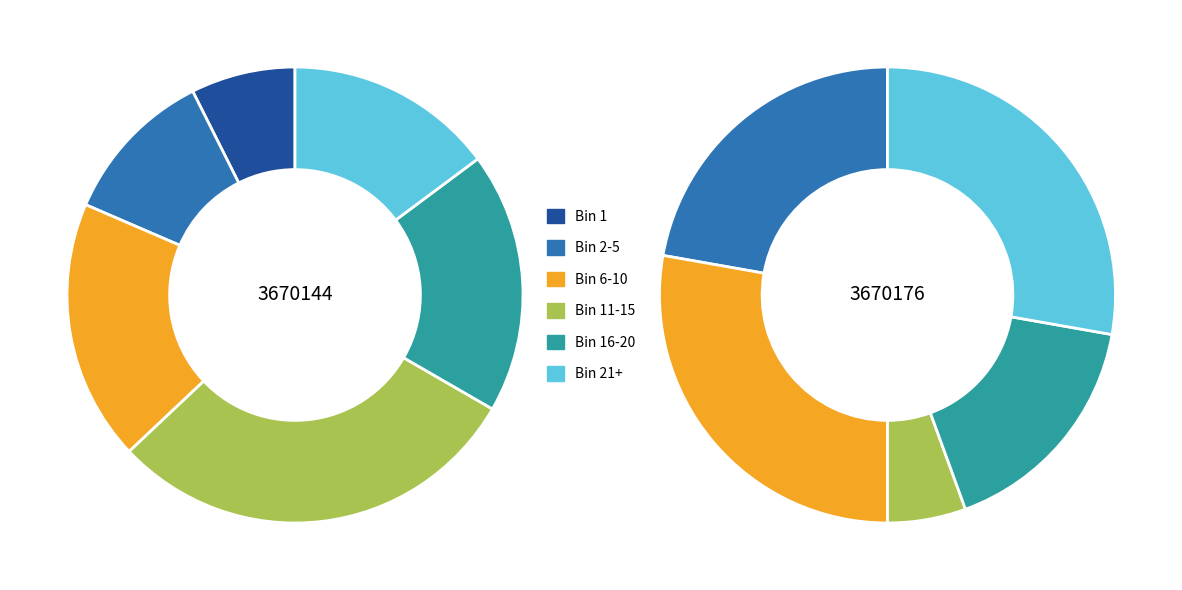

What percentage is the 3670144 slice, to the nearest percent?

50%